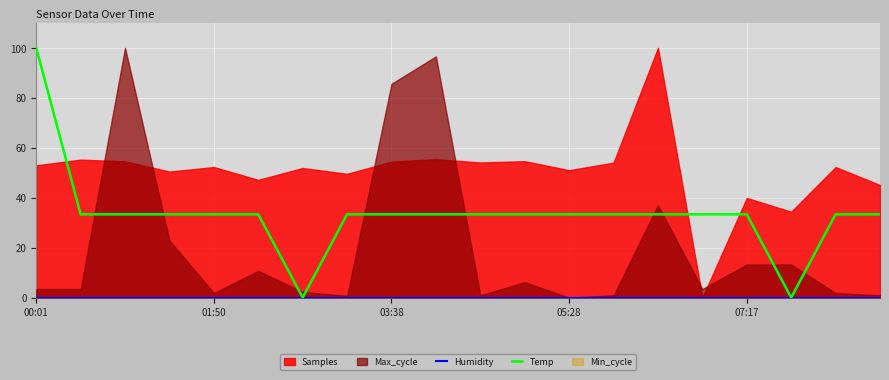

Which category has the highest value in the Temp series?

00:01